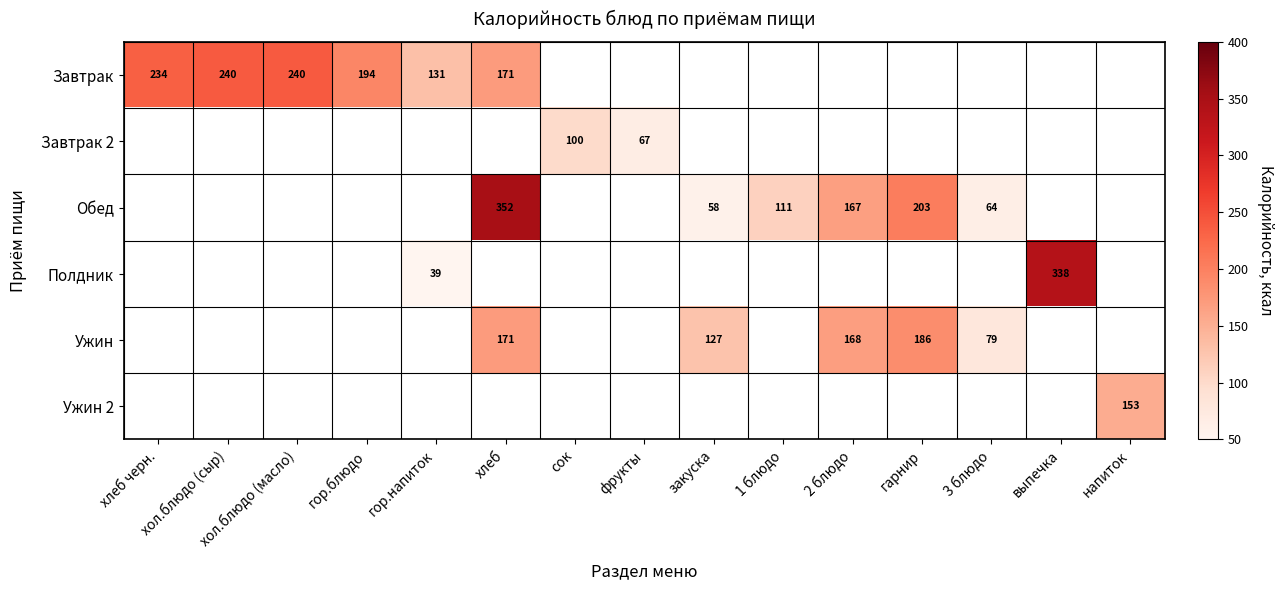

At how many categories does at least one series exceed 259?

2